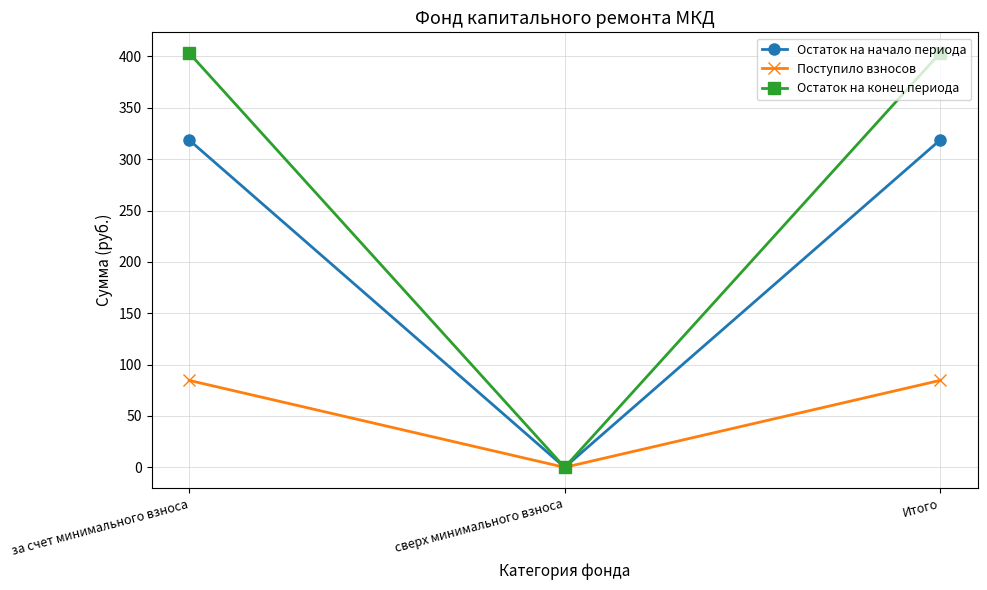

List the series in order of their overall mean, highest first.

Остаток на конец периода, Остаток на начало периода, Поступило взносов